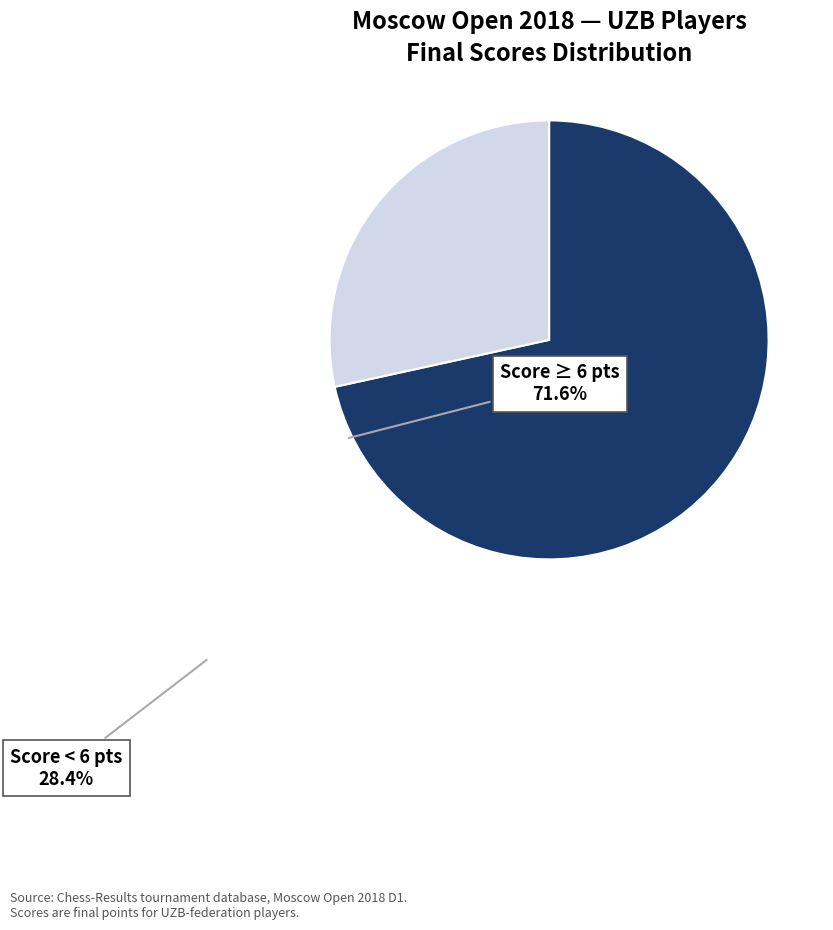

Which category has the biggest portion of the pie?

Score ≥ 6 pts